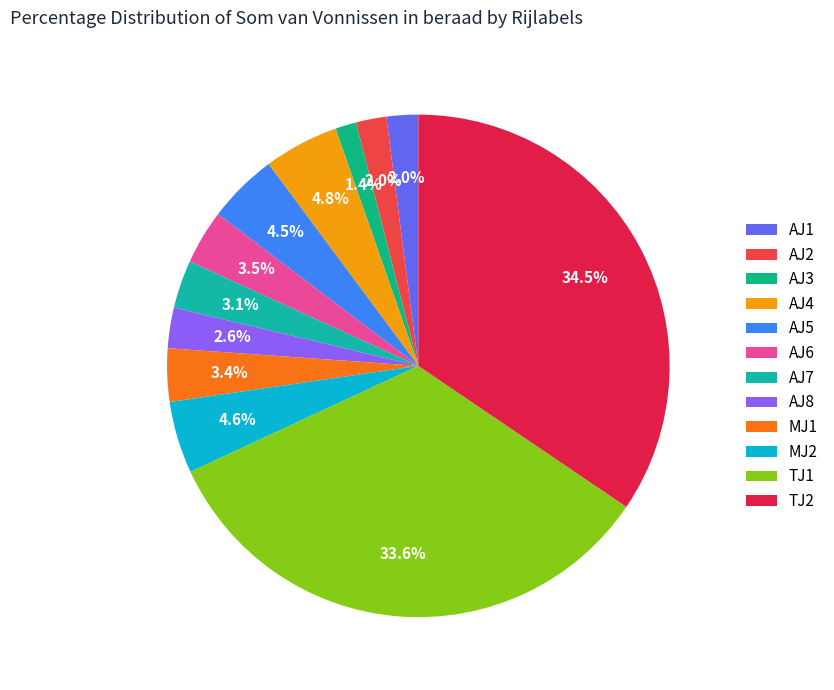

Which slice is the largest?

TJ2